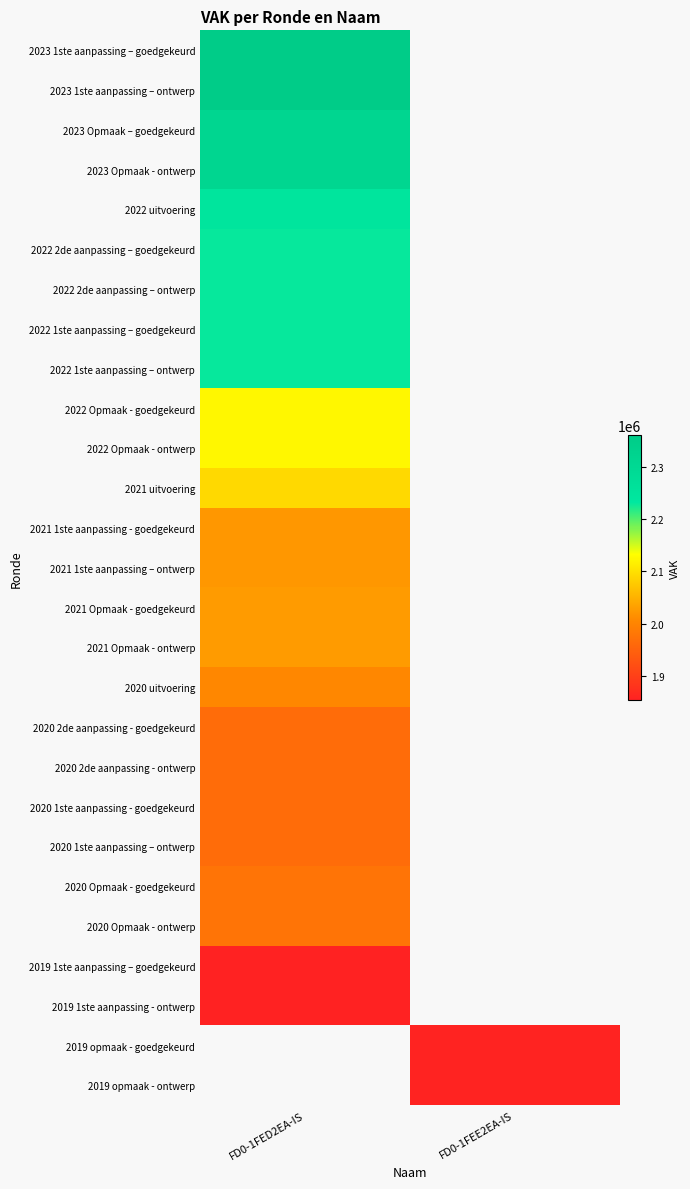

How many data points does each series have?

2